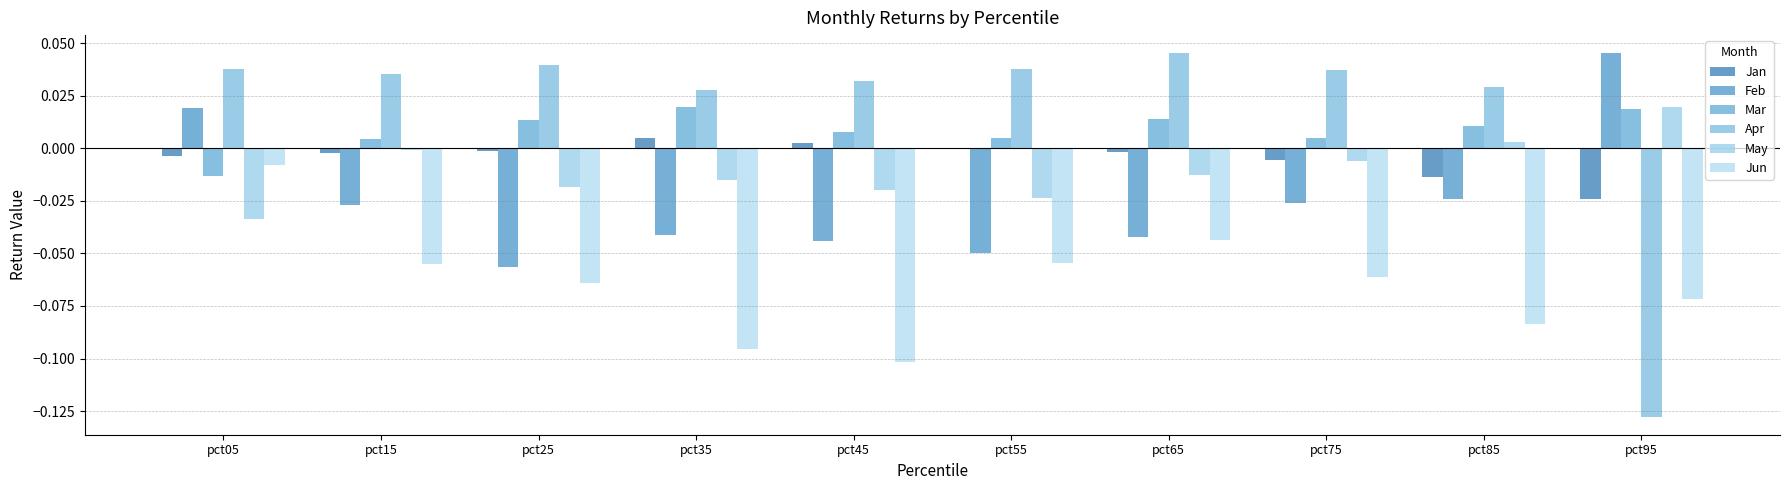

How many categories are shown in the chart?

10